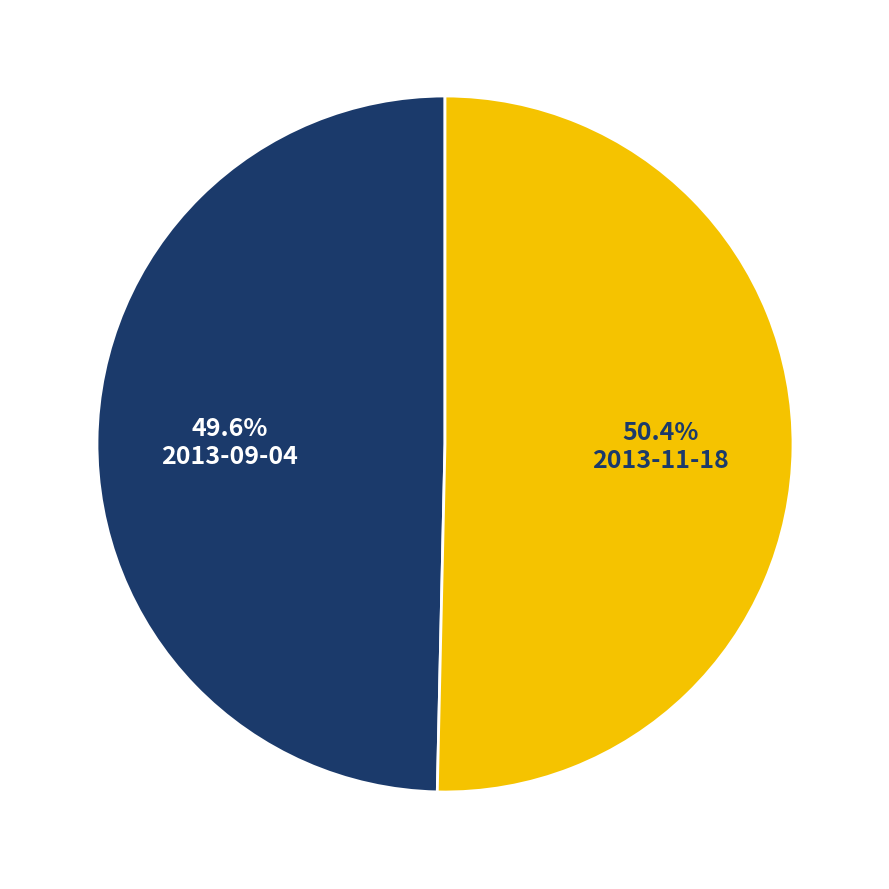

To the nearest percent, what is the difference between the largest and smallest slice percentages?

1%